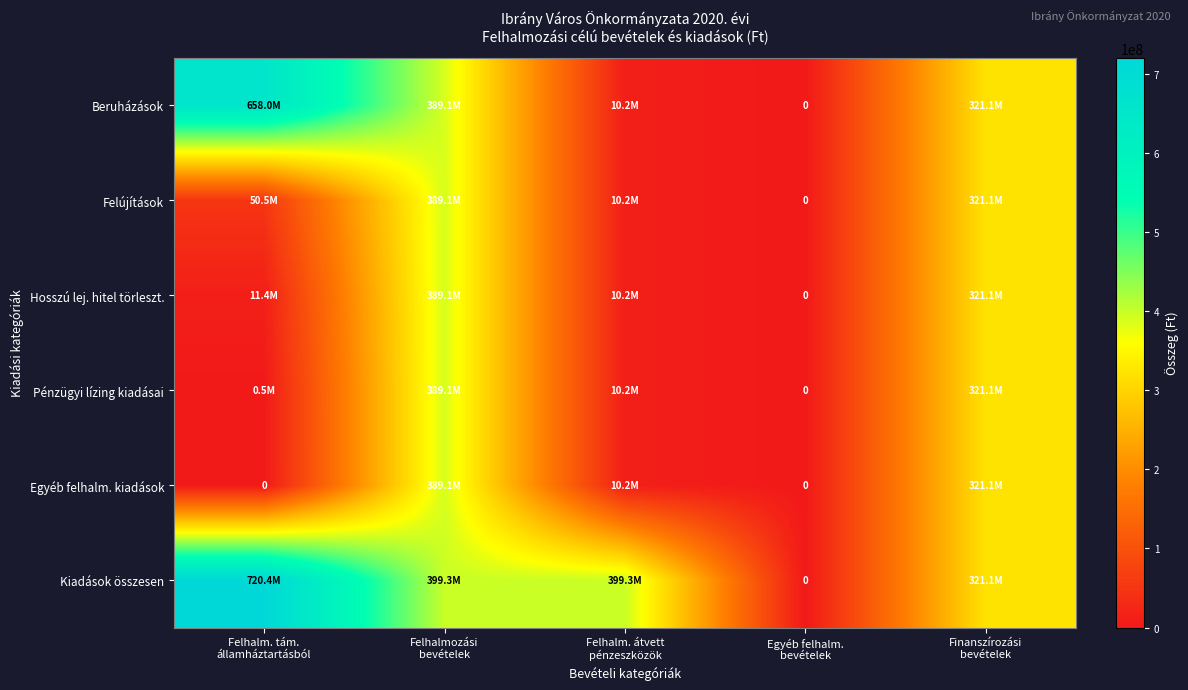

Which has a higher value, Finanszírozási
bevételek or Felhalmozási
bevételek?

Felhalmozási
bevételek